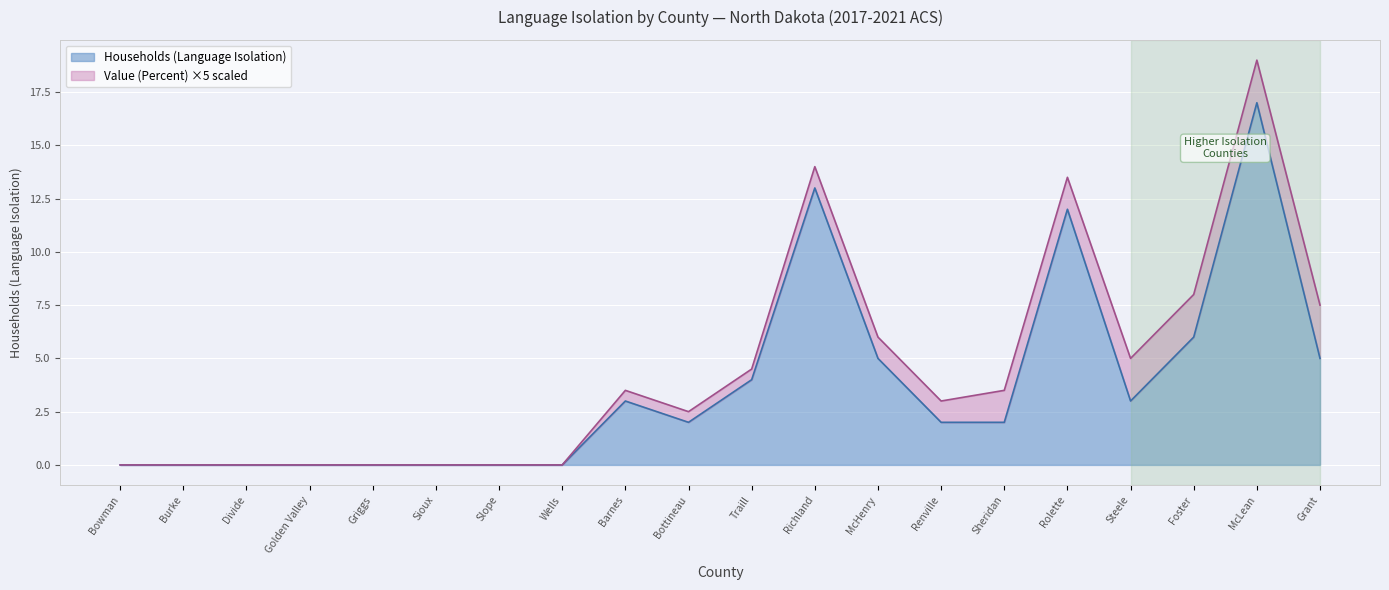

Rank the categories by value from highest to lowest.

McLean, Richland, Rolette, Foster, McHenry, Grant, Traill, Barnes, Steele, Bottineau, Renville, Sheridan, Bowman, Burke, Divide, Golden Valley, Griggs, Sioux, Slope, Wells